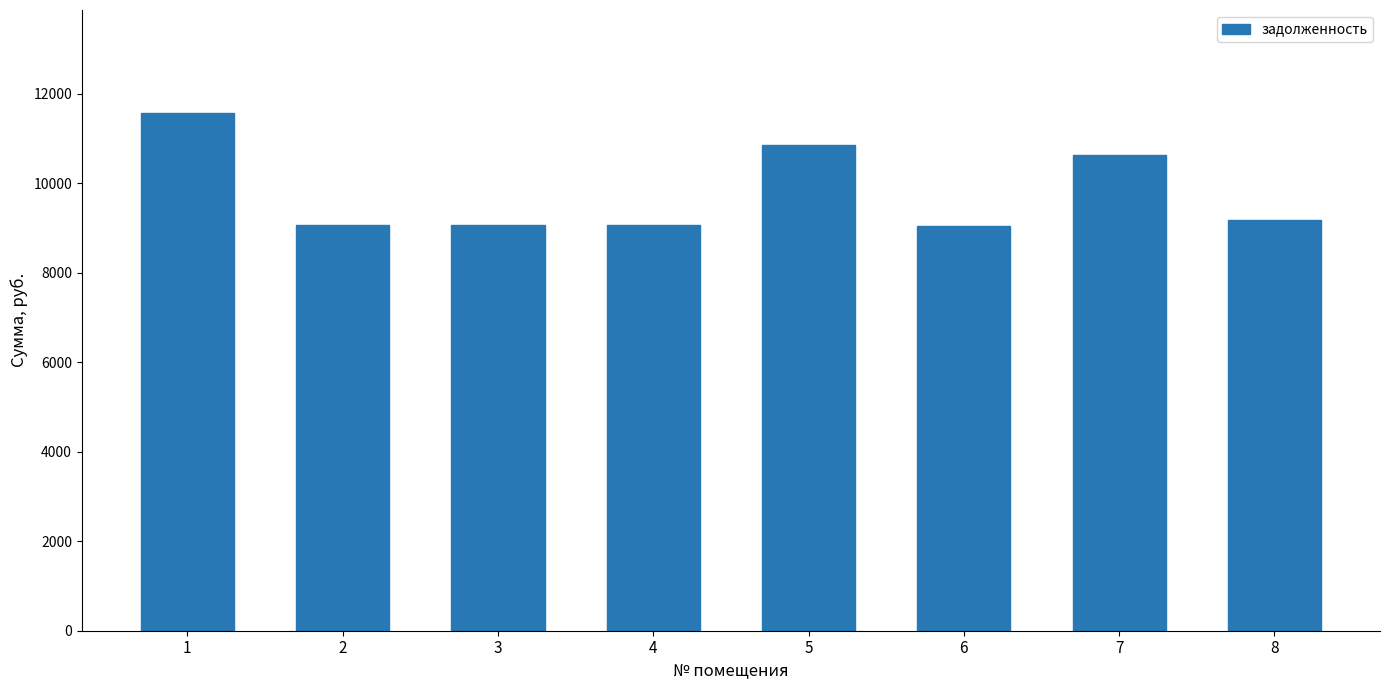

What is the smallest value displayed?

9048.5